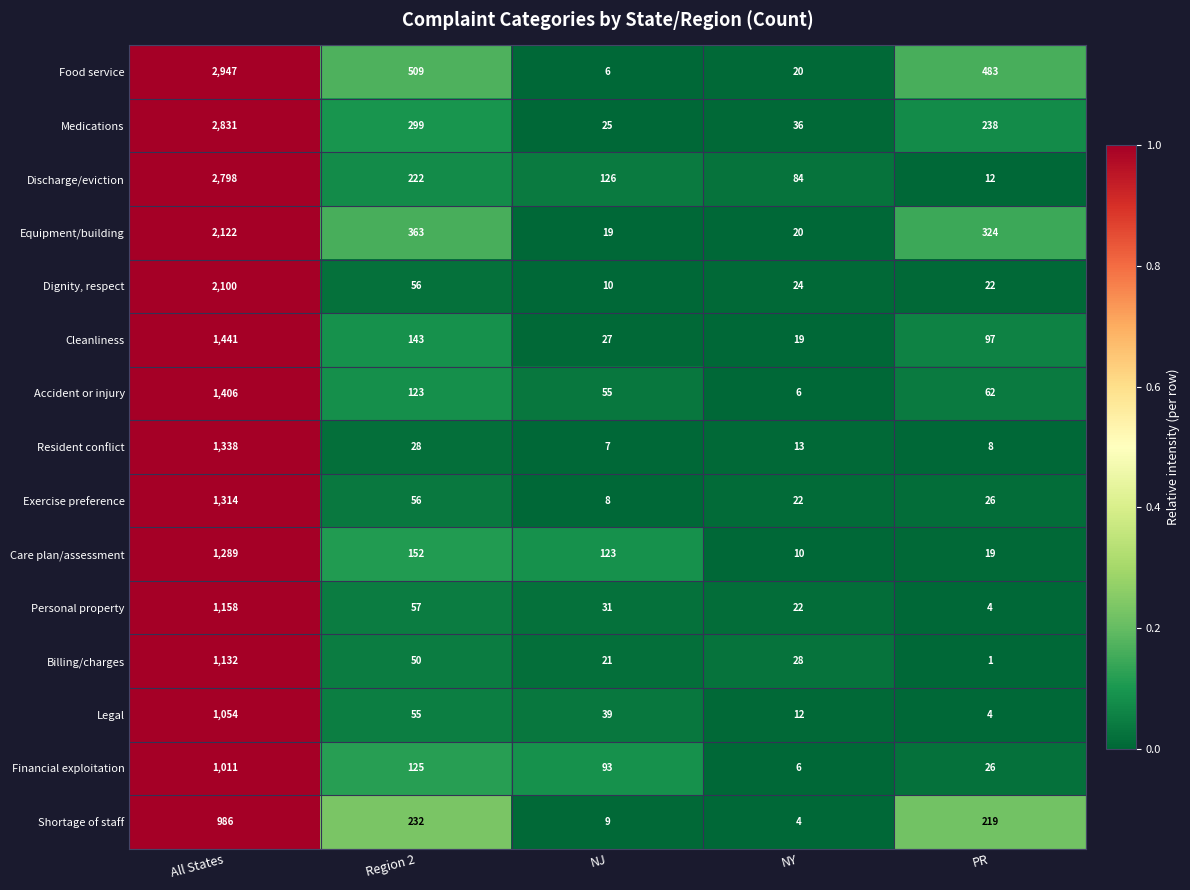

Is it true that Resident conflict equals 12 at NJ?

False